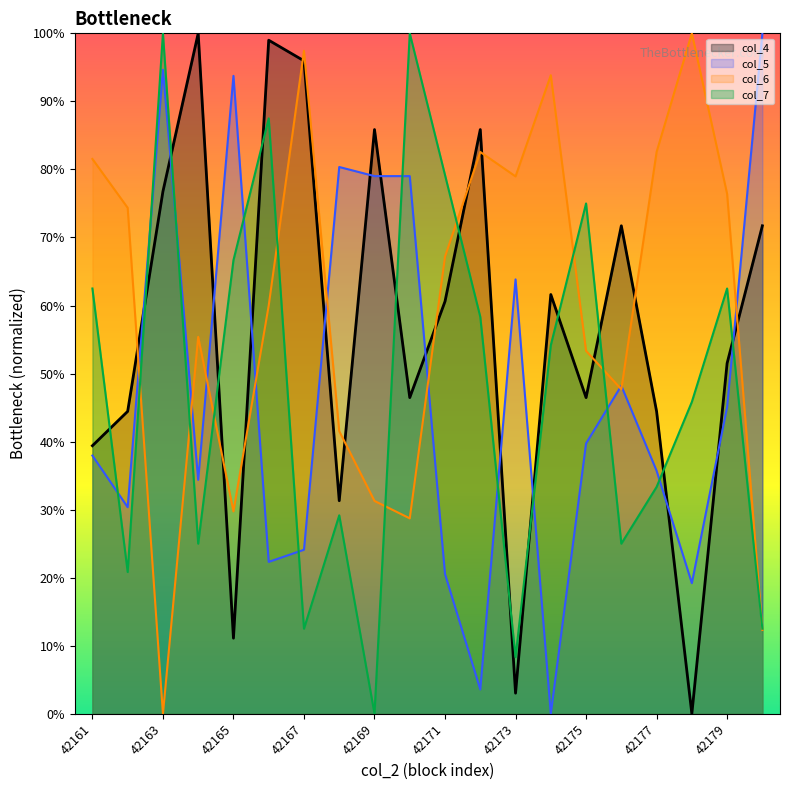

Read the col_6 value at 42162.

74.4